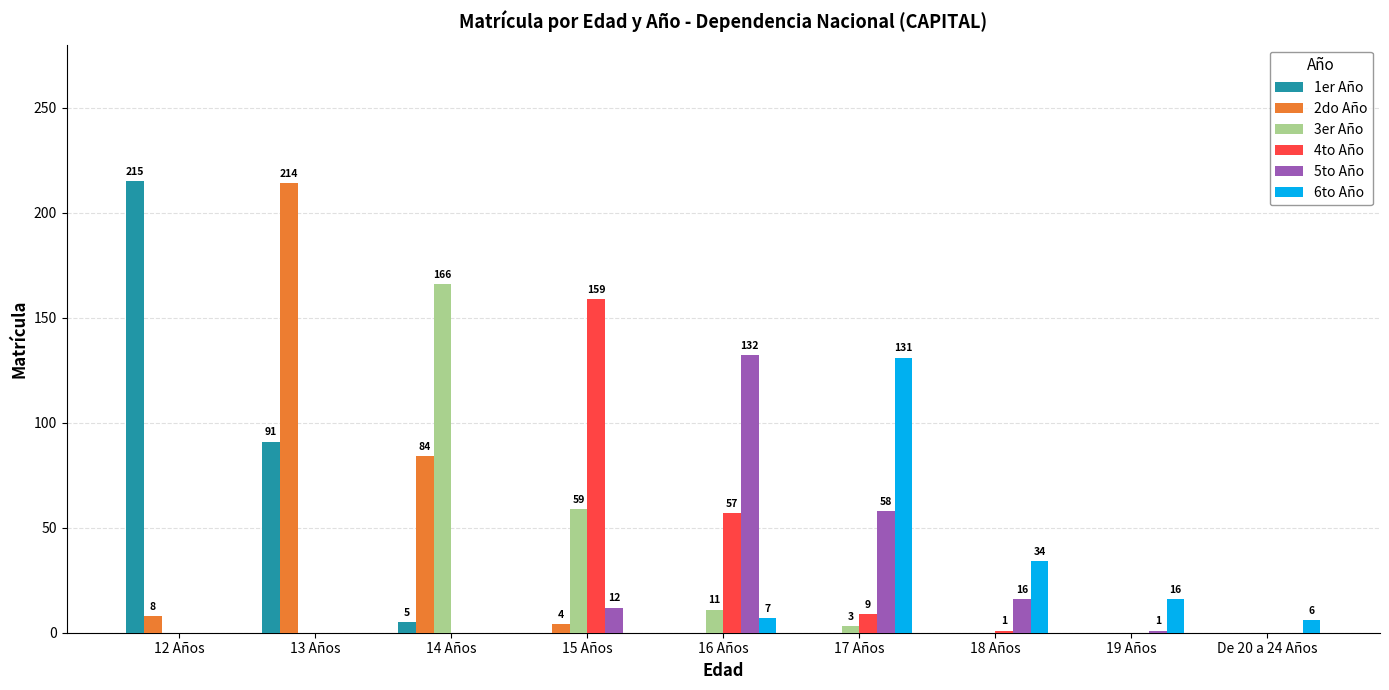

Is it true that 3er Año equals 0 at De 20 a 24 Años?

True